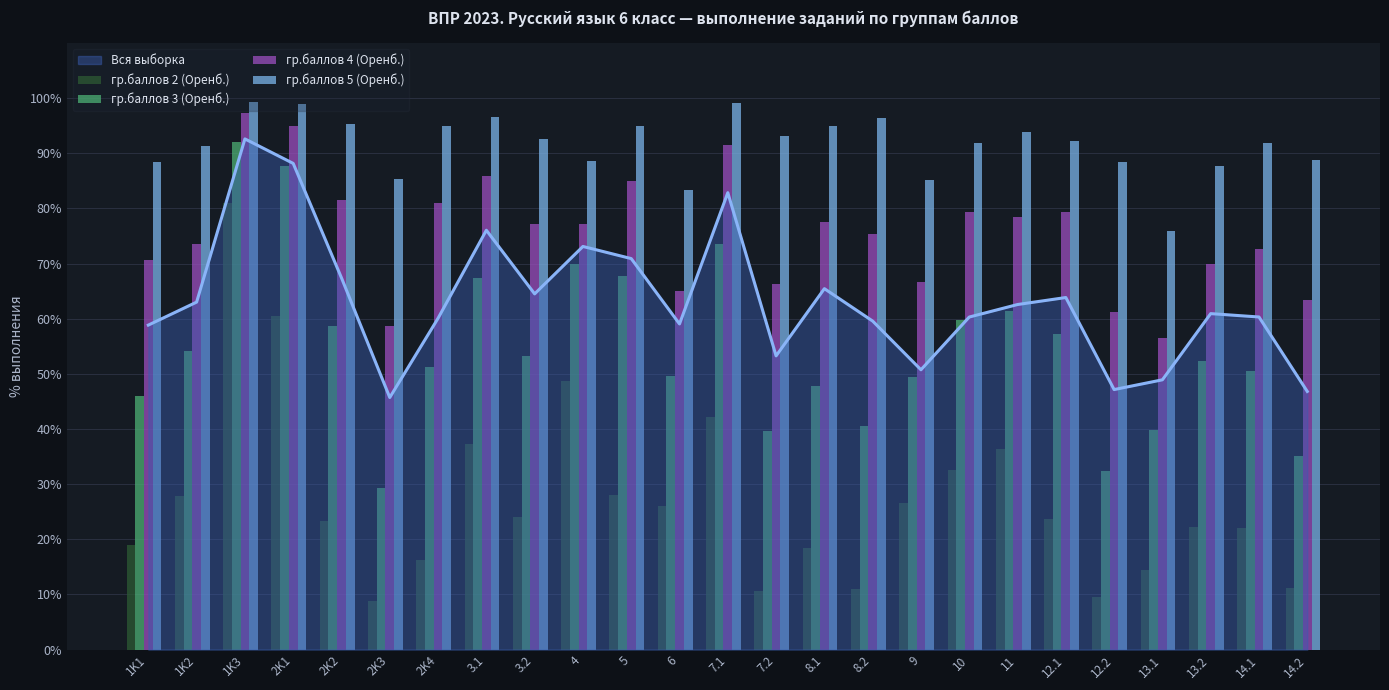

How many values in the гр.баллов 3 (Оренб.) series exceed 52?

13